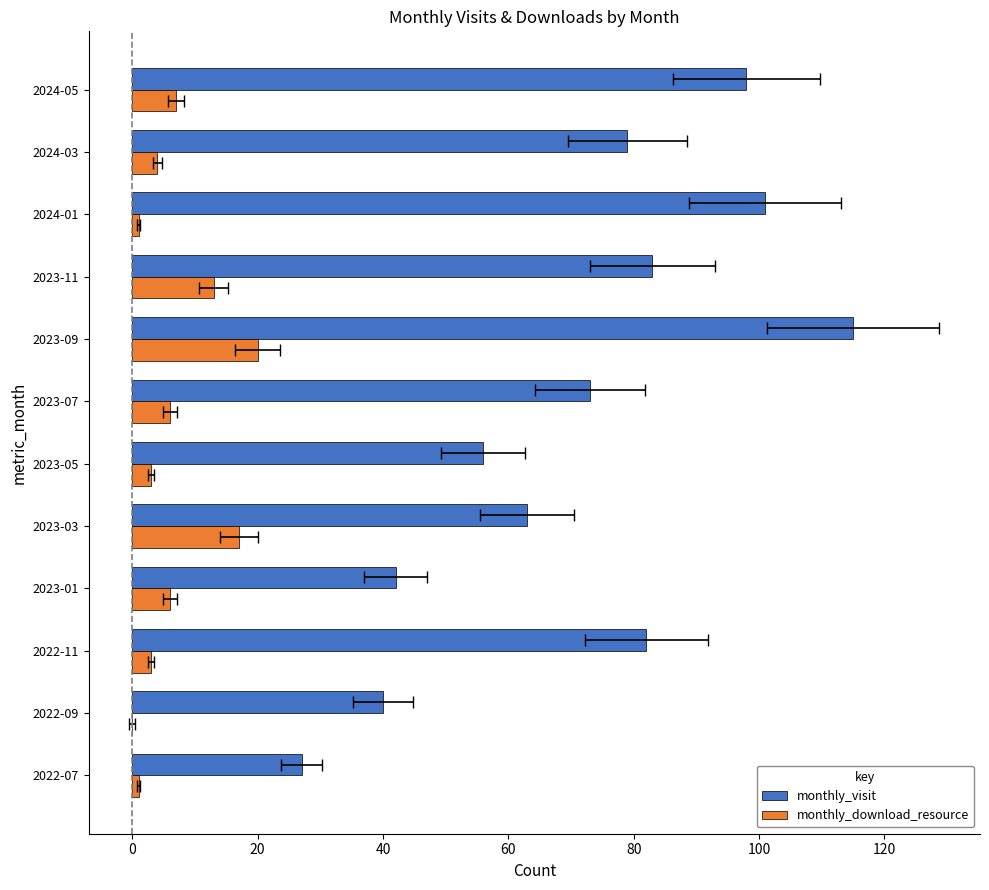

Reading right to left, what are all the values shown in this chart?

monthly_visit: 98	79	101	83	115	73	56	63	42	82	40	27
monthly_download_resource: 7	4	1	13	20	6	3	17	6	3	0	1